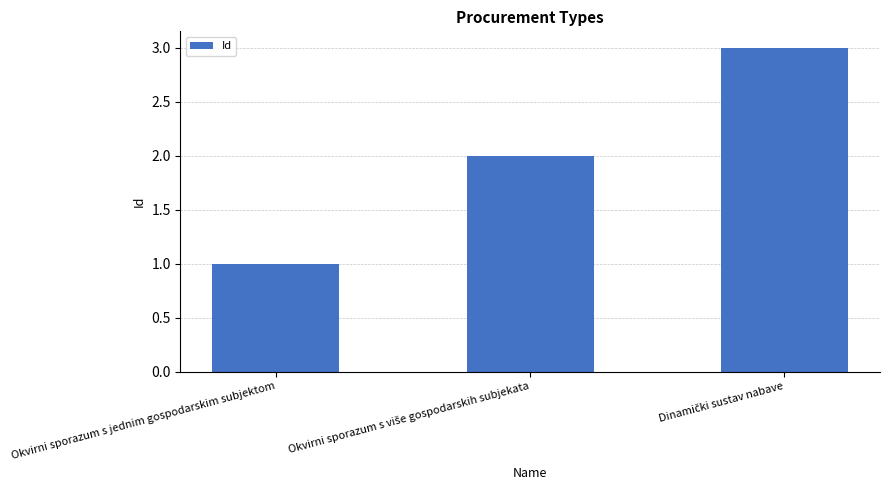

The value at Okvirni sporazum s jednim gospodarskim subjektom is 1. True or false?

True